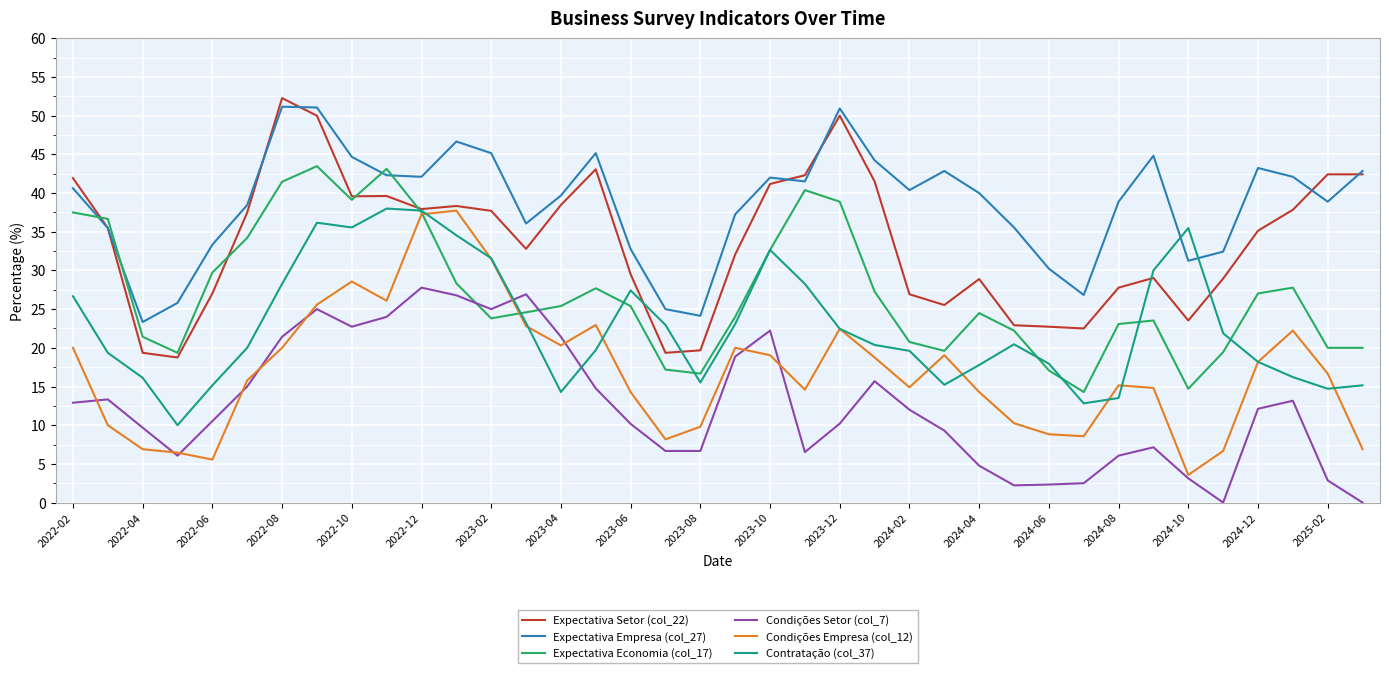

Rank the series by their average value, from highest to lowest.

Expectativa Empresa (col_27), Expectativa Setor (col_22), Expectativa Economia (col_17), Contratação (col_37), Condições Empresa (col_12), Condições Setor (col_7)